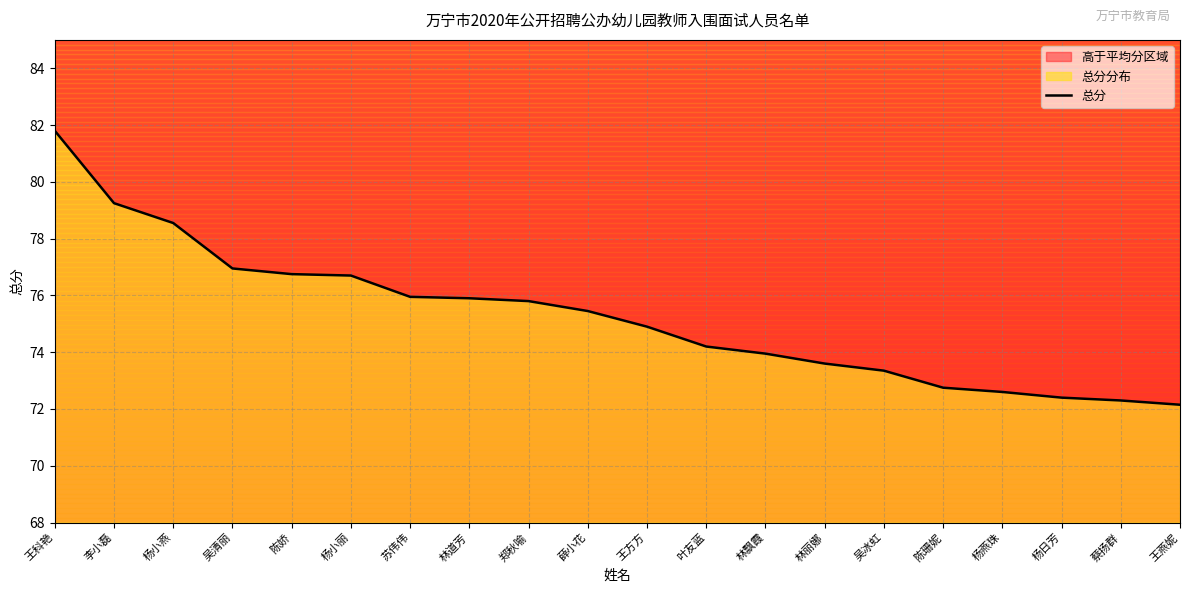

At which category does the chart reach its minimum across all series?

王燕妮